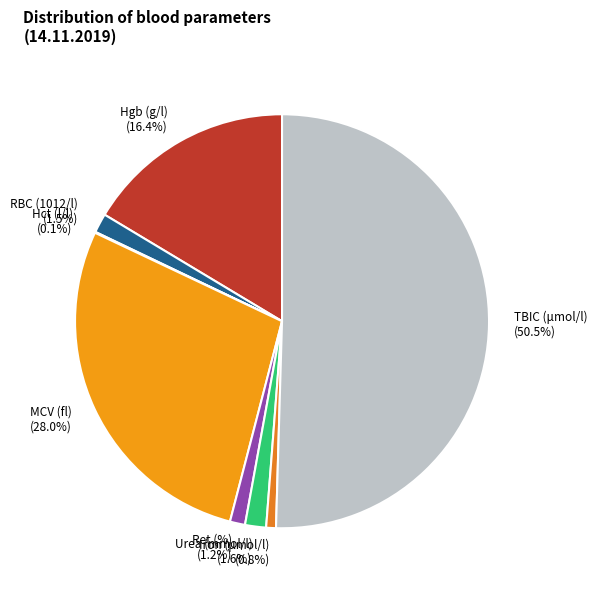

The Ret (%) slice represents 11% of the pie. True or false?

False